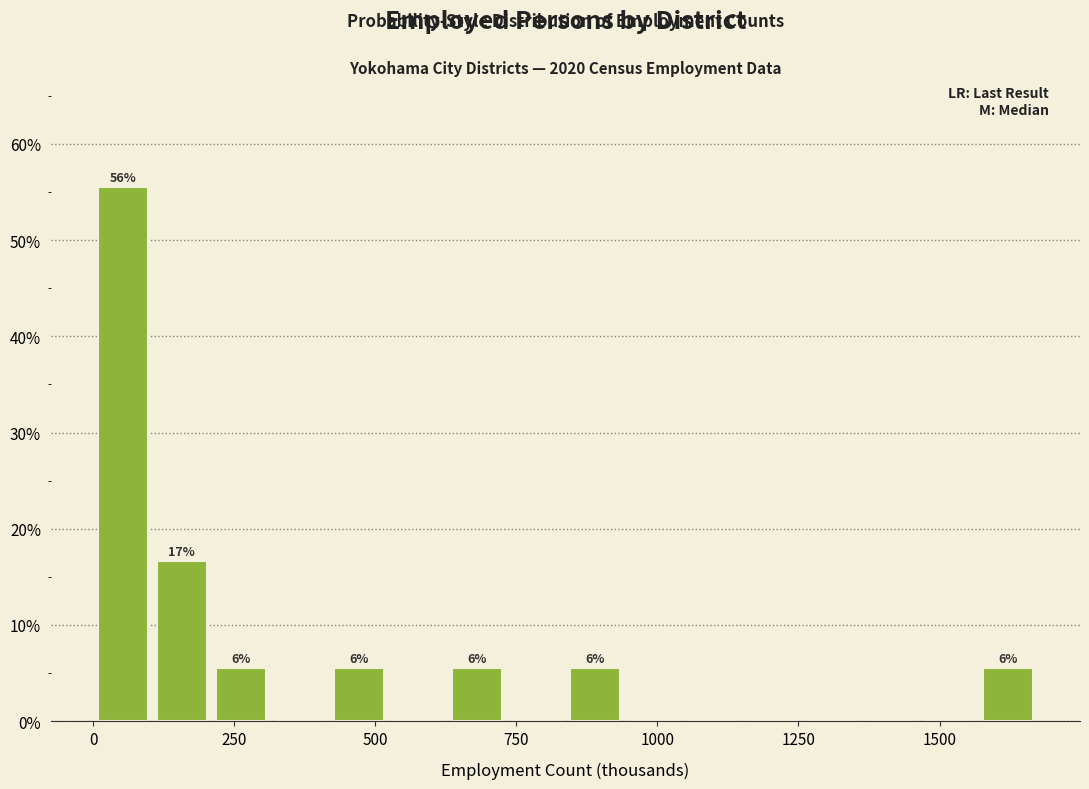

Read against the x-axis, roughly where is the centre of the tallest bar?

50